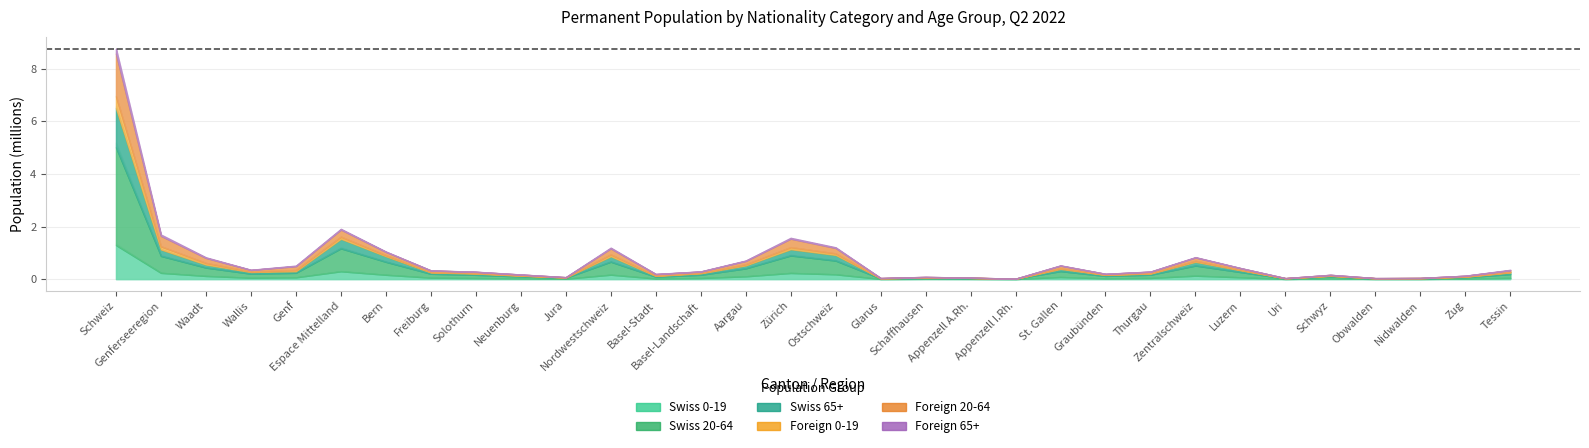

Where do Swiss 65+ and Foreign 20-64 first cross each other?

Waadt and Wallis